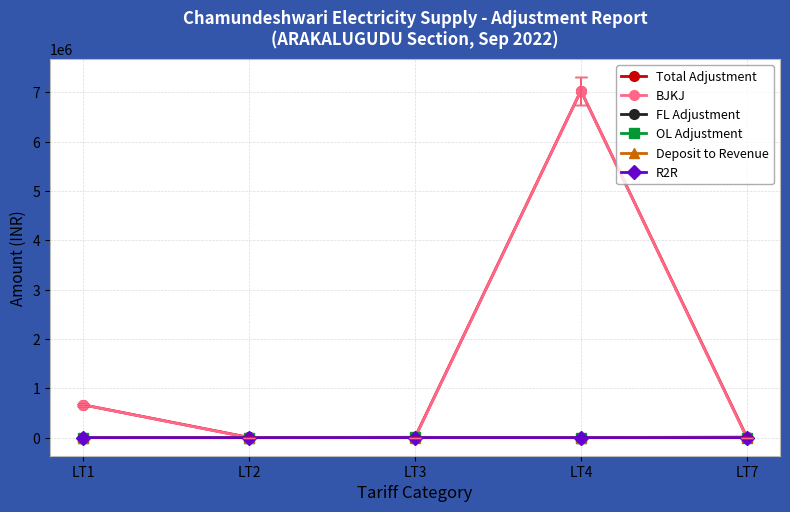

Does the chart have visible grid lines?

Yes